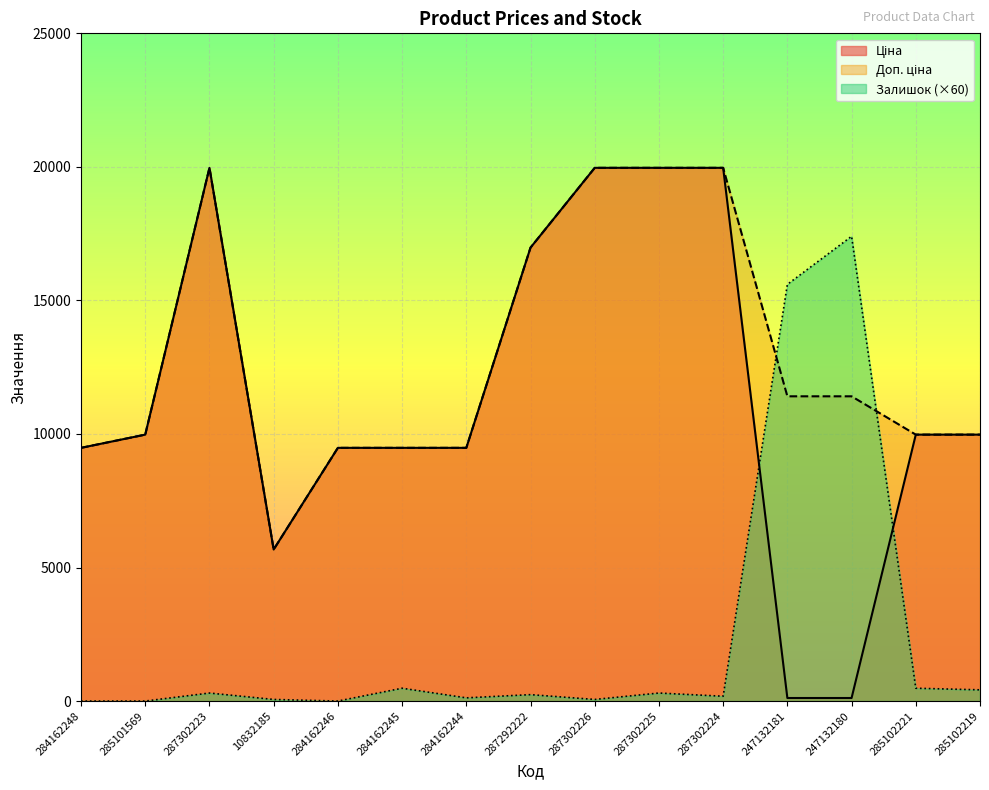

Which has a higher value, 284162248 or 287292222?

287292222